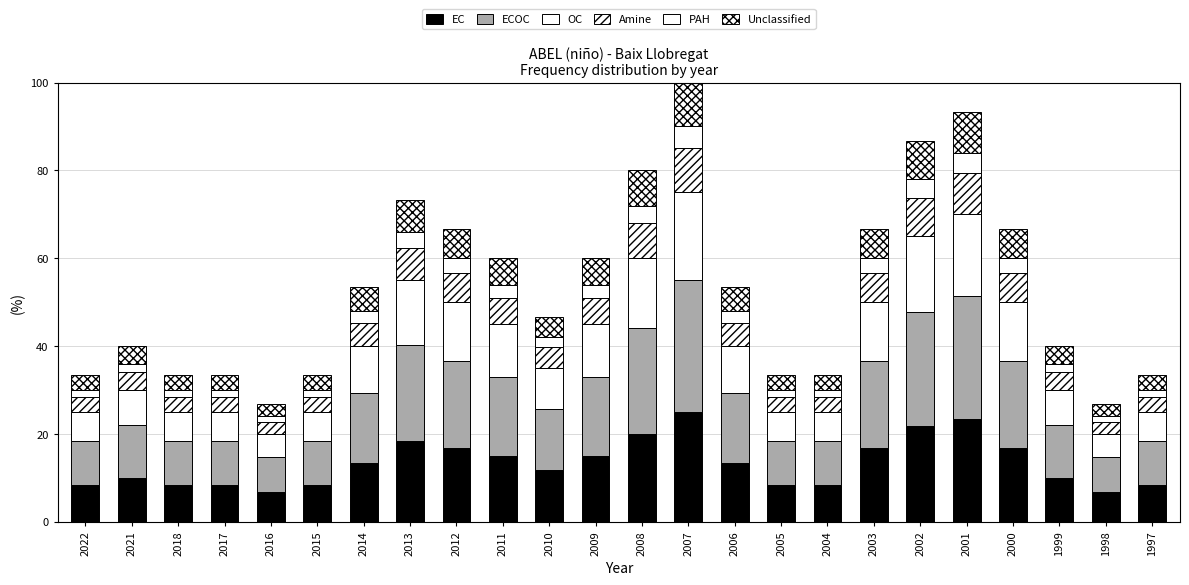

Where is Unclassified nearest to the value 6?

2011